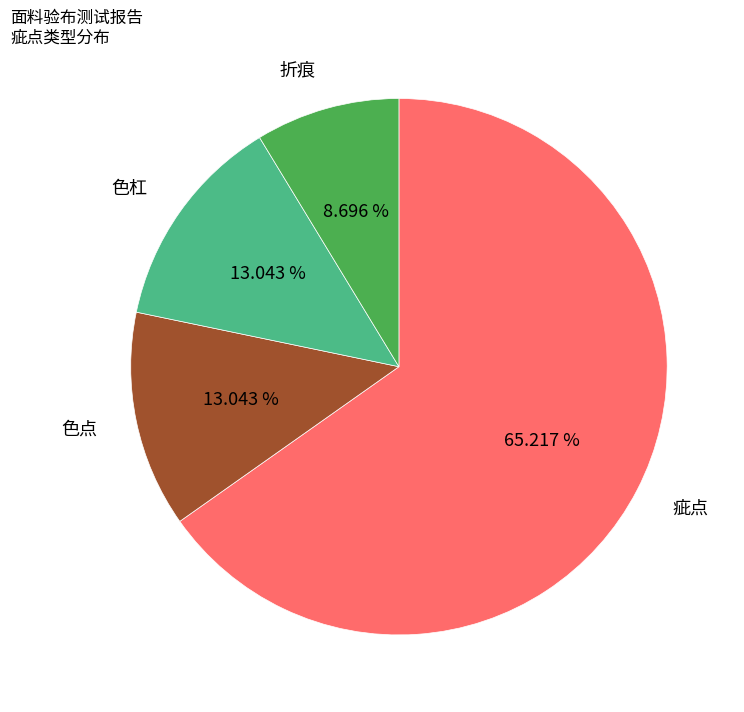

How many slices are in this pie chart?

4